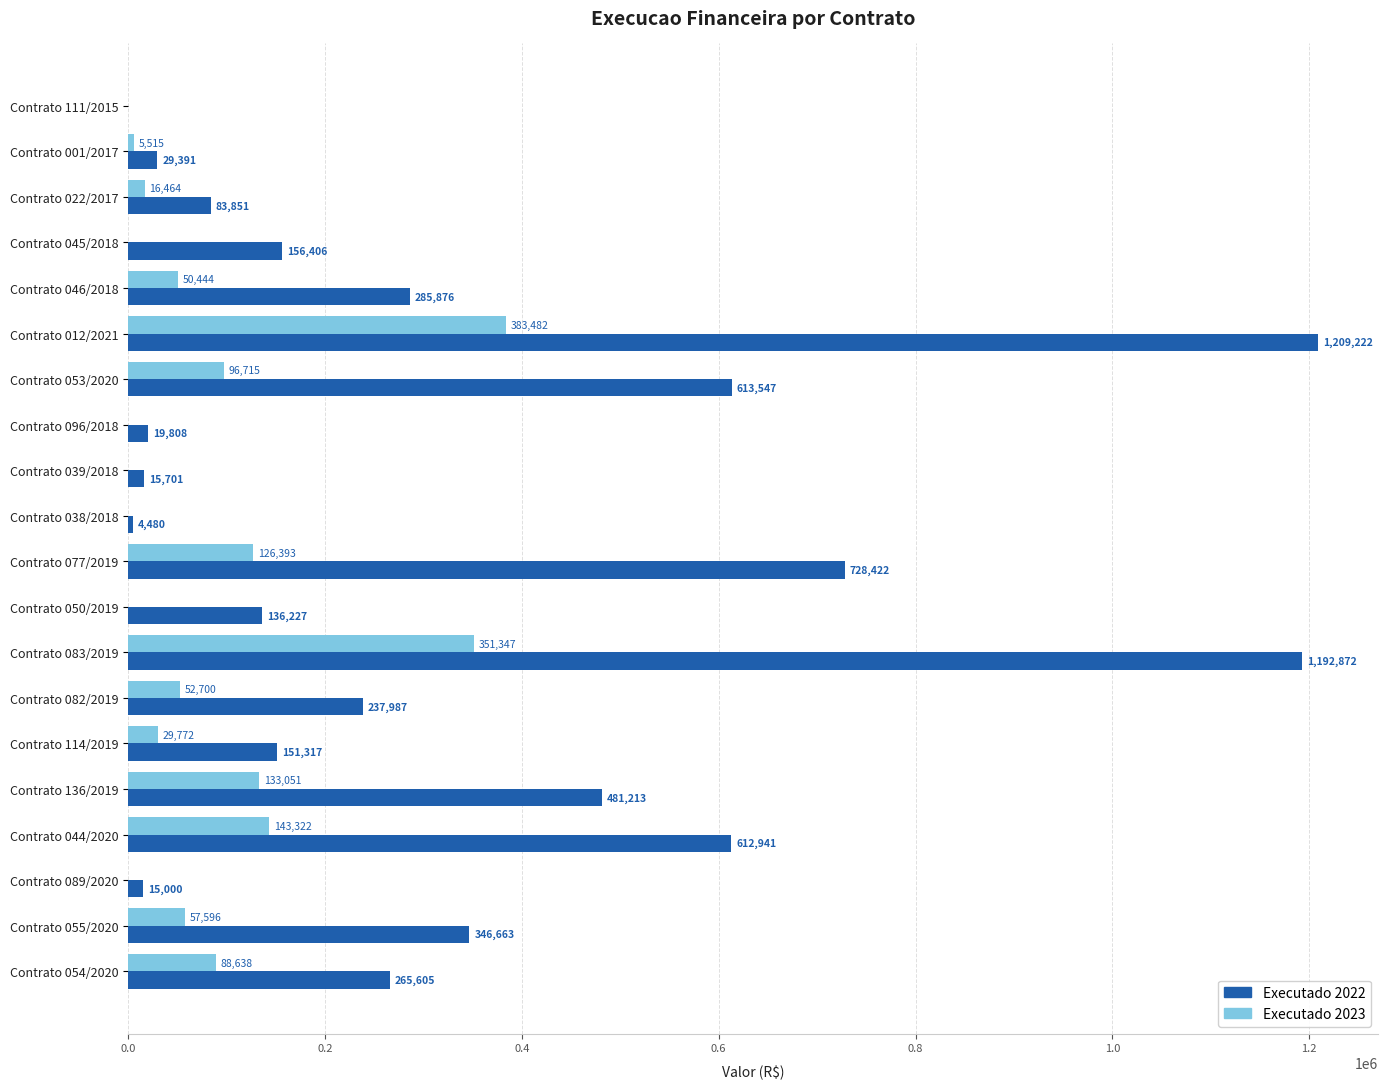

At which label does Executado 2023 reach its peak?

Contrato 012/2021